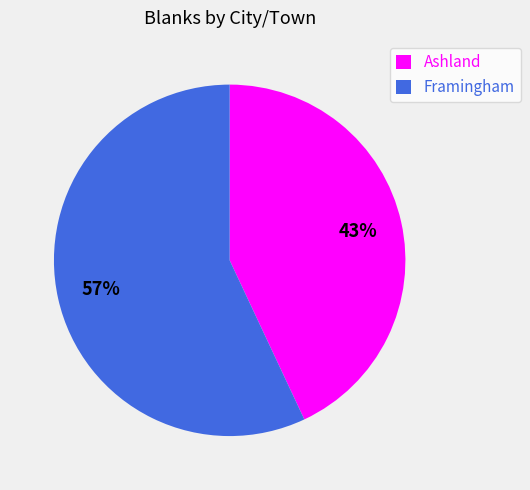

Approximately how many times larger is the value at Framingham compared to Ashland?

1.3